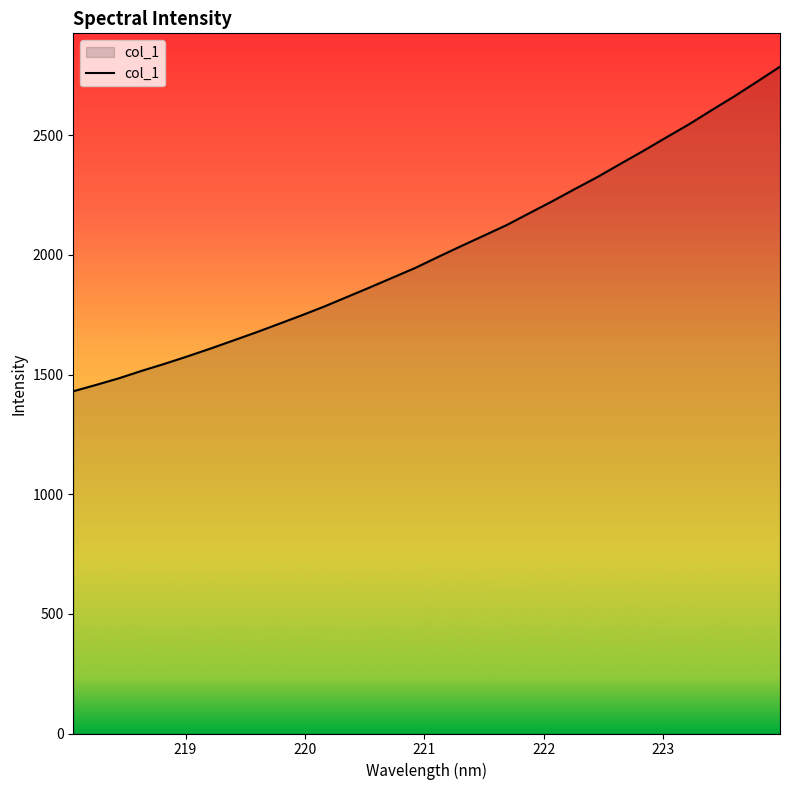

True or false: there are more than 1 points higher than both neighbors.

False